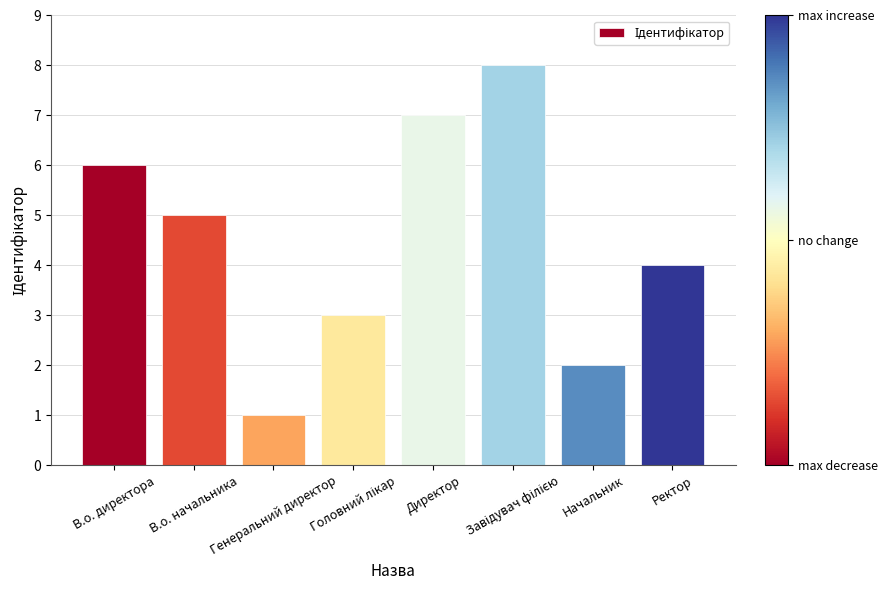

What is the difference between the maximum and minimum values?

7